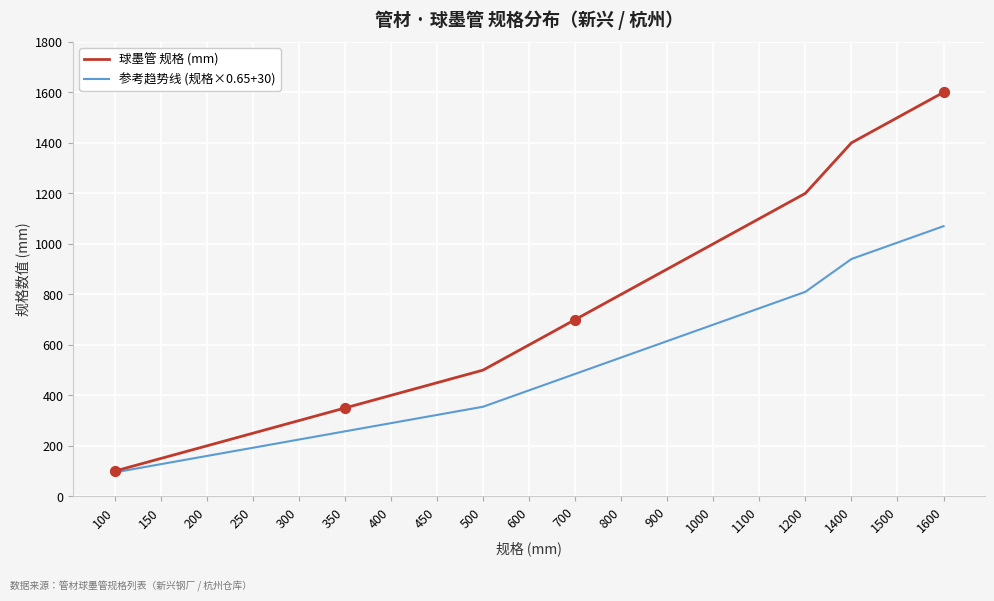

What are all the series names shown in the legend?

球墨管 规格 (mm), 参考趋势线 (规格×0.65+30)